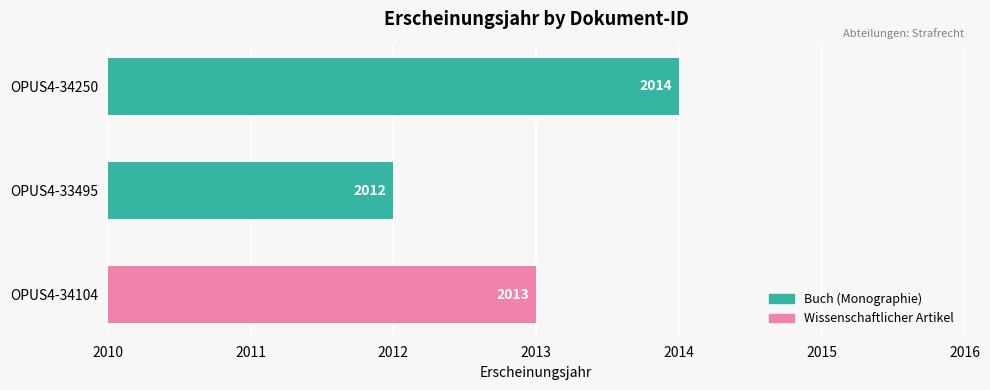

List the labels in order of value, largest first.

OPUS4-34250, OPUS4-34104, OPUS4-33495